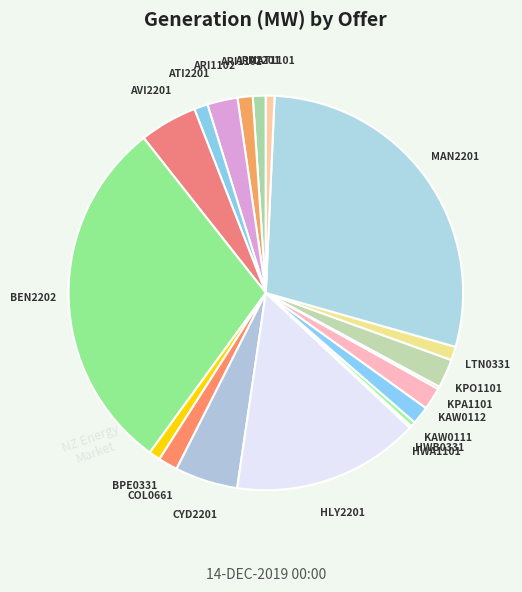

Do ARI1101 and COL0661 together represent more than half of the pie?

No